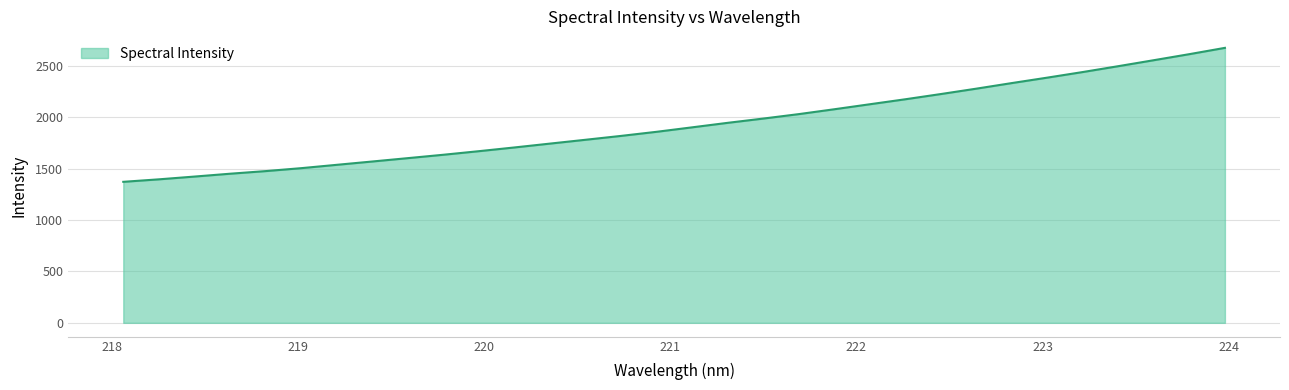

What is the smallest value displayed?

1372.2